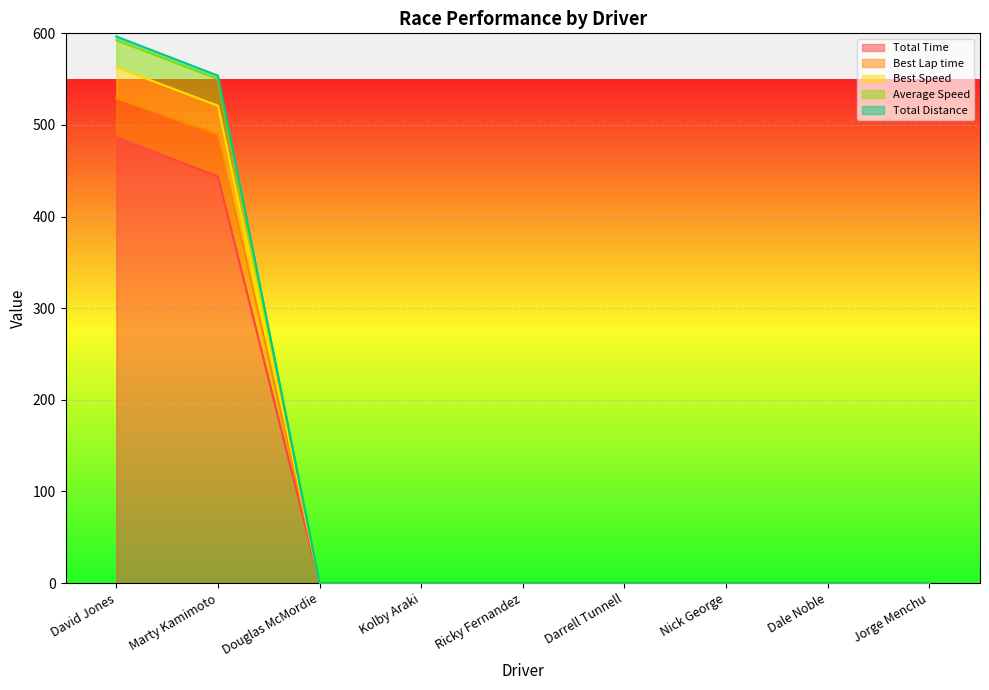

What is the highest value of the Total Time series?

486.5